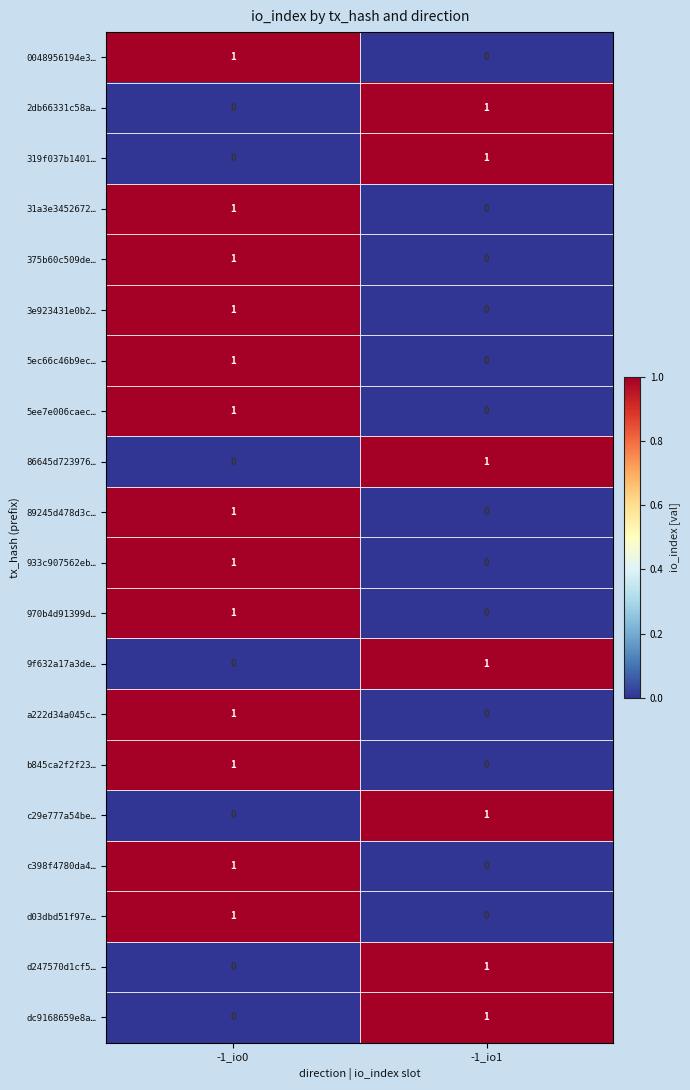

The 89245d478d3c… series shows 0 at -1_io0. True or false?

False